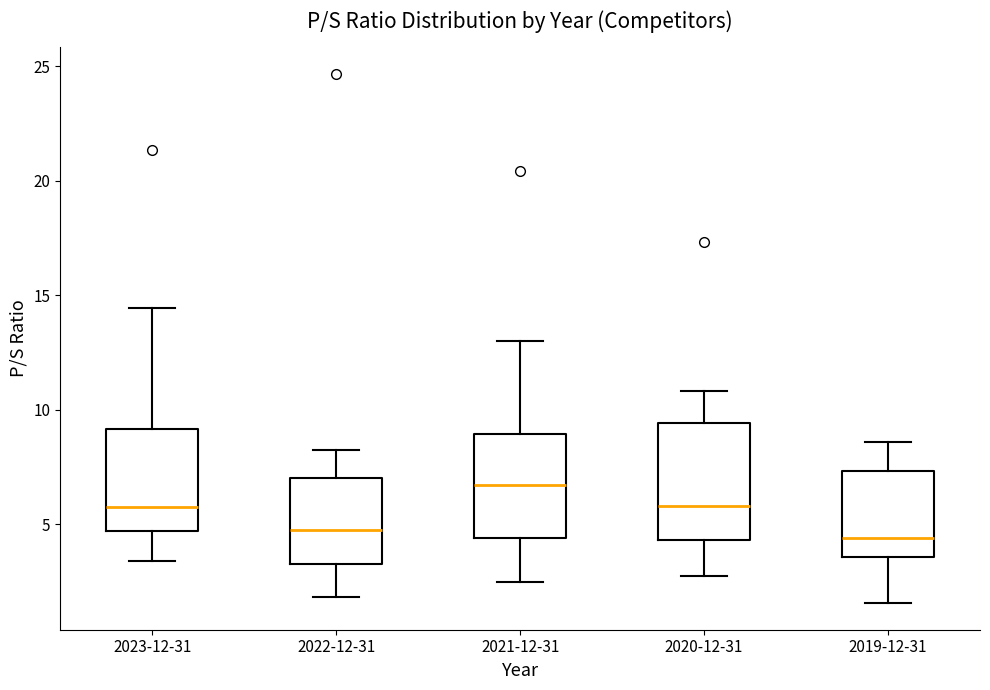

Which box is the tallest, from its lower edge to its upper edge?

2020-12-31